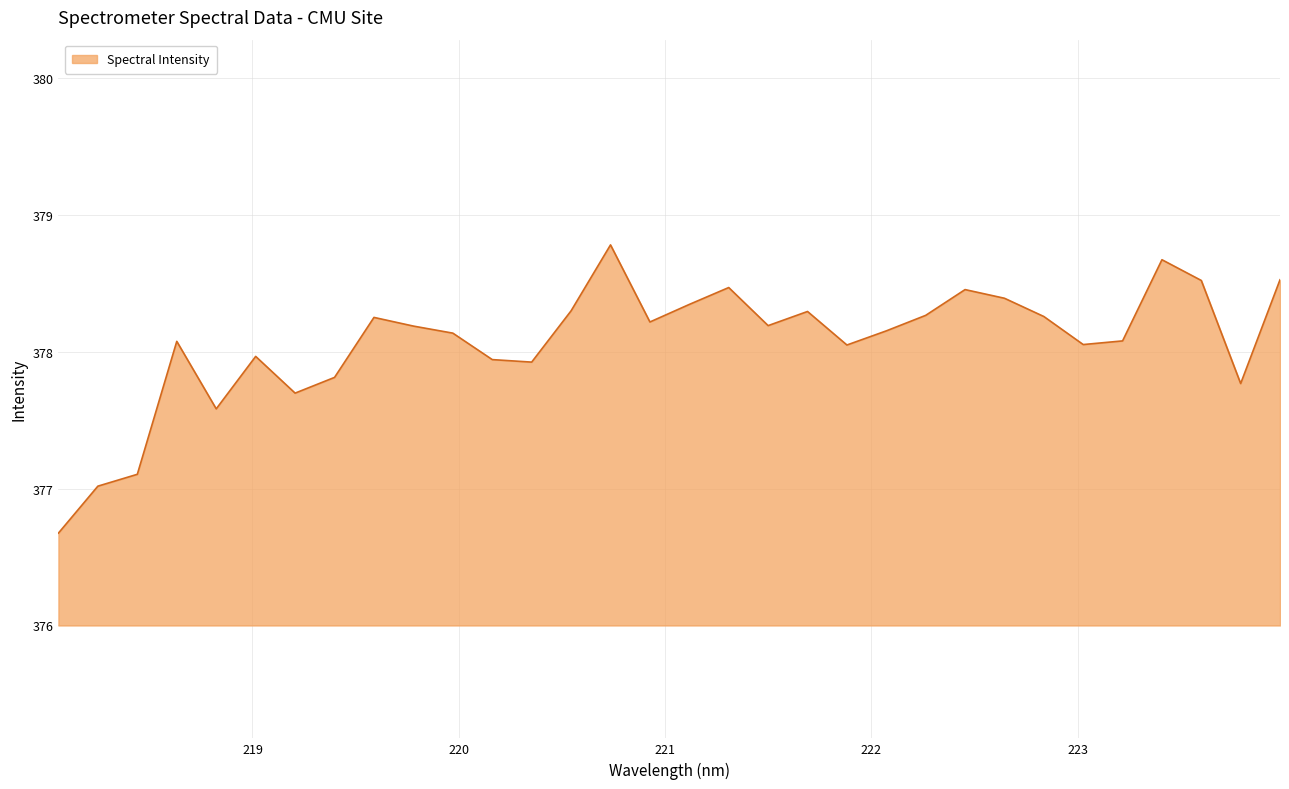

What is the difference between the maximum and minimum values?

2.1